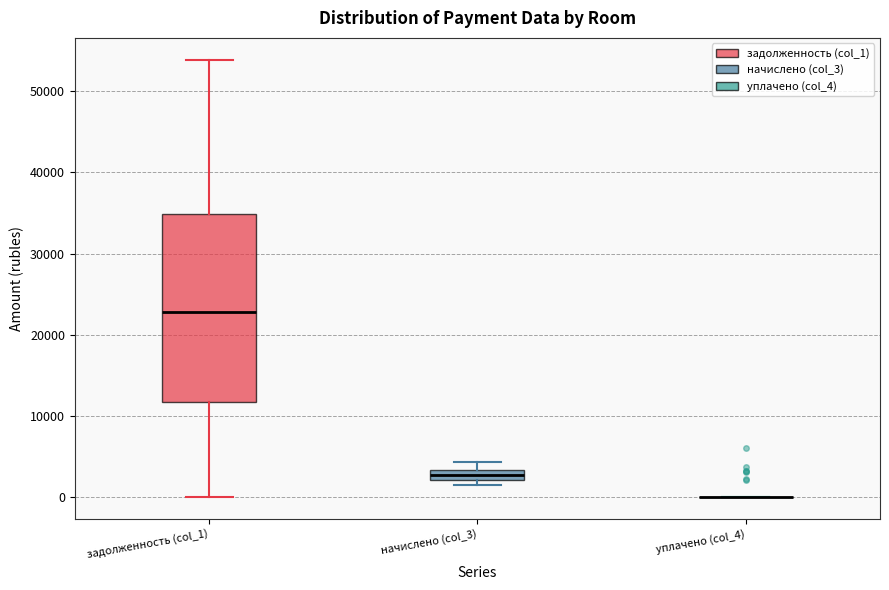

Which box is the tallest, from its lower edge to its upper edge?

задолженность (col_1)